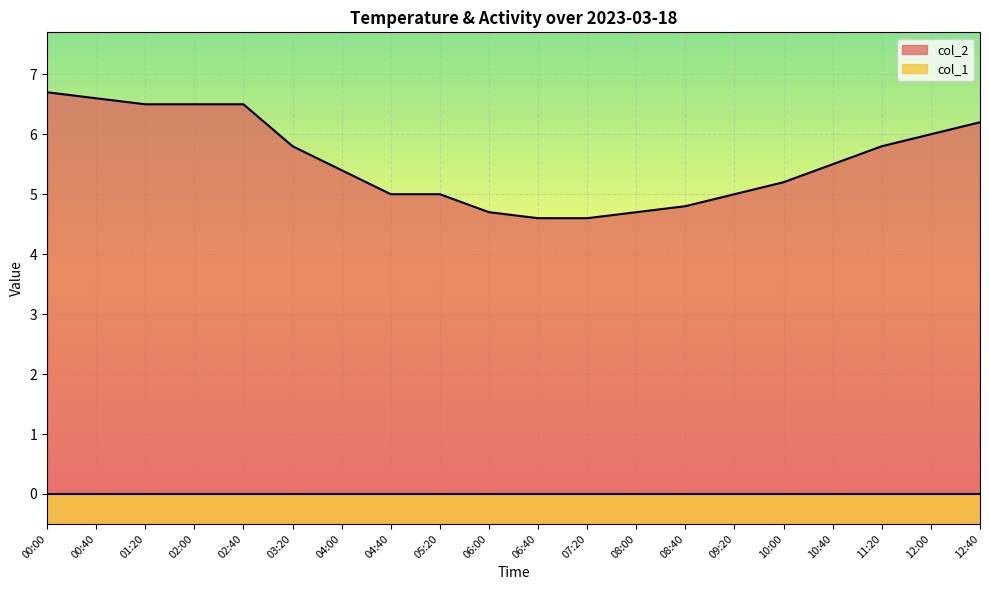

How many lines are shown in the chart?

2